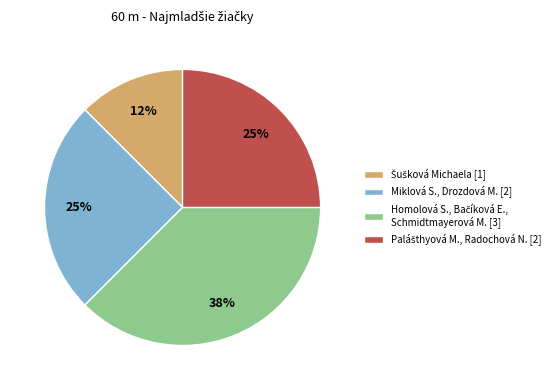

True or false: Miklová S., Drozdová M. [2] accounts for 25% of the total.

True